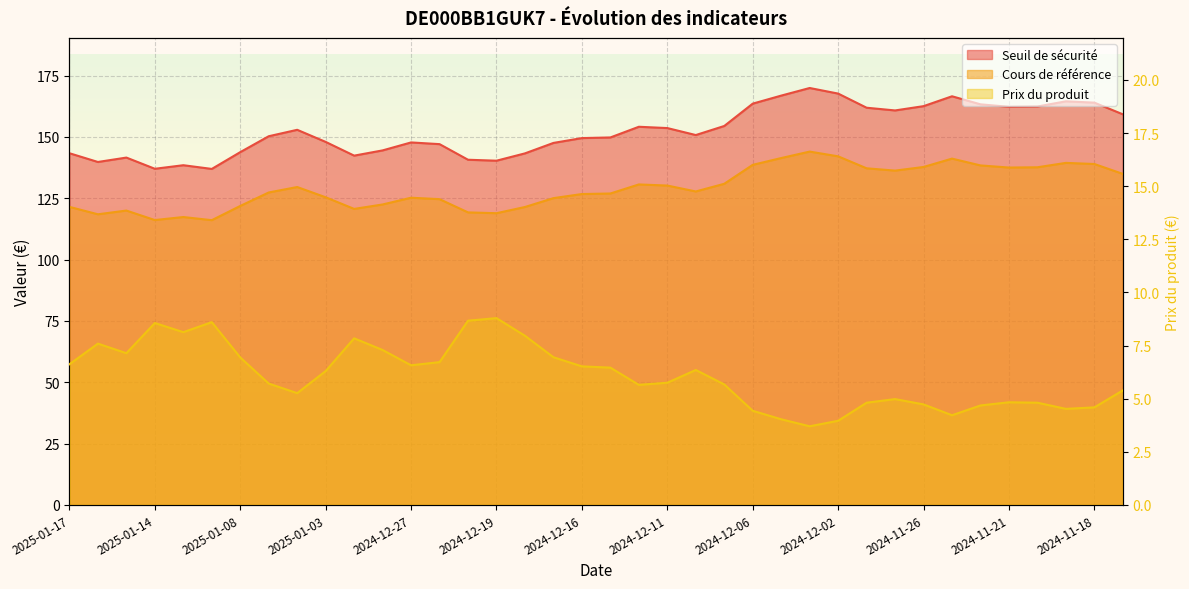

Reading left to right, what are all the values shown in this chart?

Seuil de sécurité: 2025-01-17=143.3	2025-01-16=139.8	2025-01-15=141.6	2025-01-14=137.0	2025-01-13=138.4	2025-01-10=136.9	2025-01-08=143.8	2025-01-07=150.2	2025-01-06=152.9	2025-01-03=147.9	2025-01-02=142.3	2024-12-30=144.5	2024-12-27=147.7	2024-12-23=147.0	2024-12-20=140.7	2024-12-19=140.3	2024-12-18=143.3	2024-12-17=147.5	2024-12-16=149.5	2024-12-13=149.8	2024-12-12=154.1	2024-12-11=153.6	2024-12-10=150.7	2024-12-09=154.4	2024-12-06=163.5	2024-12-05=166.8	2024-12-04=169.9	2024-12-02=167.6	2024-11-29=161.9	2024-11-27=160.8	2024-11-26=162.5	2024-11-25=166.5	2024-11-22=163.3	2024-11-21=162.2	2024-11-20=162.4	2024-11-19=164.5	2024-11-18=163.9	2024-11-15=159.2
Cours de référence: 2025-01-17=121.5	2025-01-16=118.4	2025-01-15=120.0	2025-01-14=116.1	2025-01-13=117.3	2025-01-10=116.0	2025-01-08=121.8	2025-01-07=127.3	2025-01-06=129.6	2025-01-03=125.4	2025-01-02=120.6	2024-12-30=122.4	2024-12-27=125.2	2024-12-23=124.6	2024-12-20=119.2	2024-12-19=118.9	2024-12-18=121.4	2024-12-17=125.0	2024-12-16=126.7	2024-12-13=126.9	2024-12-12=130.6	2024-12-11=130.2	2024-12-10=127.7	2024-12-09=130.9	2024-12-06=138.6	2024-12-05=141.4	2024-12-04=144.0	2024-12-02=142.1	2024-11-29=137.2	2024-11-27=136.2	2024-11-26=137.7	2024-11-25=141.1	2024-11-22=138.3	2024-11-21=137.5	2024-11-20=137.6	2024-11-19=139.4	2024-11-18=138.9	2024-11-15=134.9
Prix du produit: 2025-01-17=6.6	2025-01-16=7.6	2025-01-15=7.1	2025-01-14=8.6	2025-01-13=8.1	2025-01-10=8.6	2025-01-08=6.9	2025-01-07=5.7	2025-01-06=5.3	2025-01-03=6.3	2025-01-02=7.8	2024-12-30=7.3	2024-12-27=6.6	2024-12-23=6.7	2024-12-20=8.7	2024-12-19=8.8	2024-12-18=8.0	2024-12-17=7.0	2024-12-16=6.5	2024-12-13=6.5	2024-12-12=5.7	2024-12-11=5.8	2024-12-10=6.3	2024-12-09=5.7	2024-12-06=4.4	2024-12-05=4.0	2024-12-04=3.7	2024-12-02=4.0	2024-11-29=4.8	2024-11-27=5.0	2024-11-26=4.7	2024-11-25=4.2	2024-11-22=4.7	2024-11-21=4.8	2024-11-20=4.8	2024-11-19=4.5	2024-11-18=4.6	2024-11-15=5.4